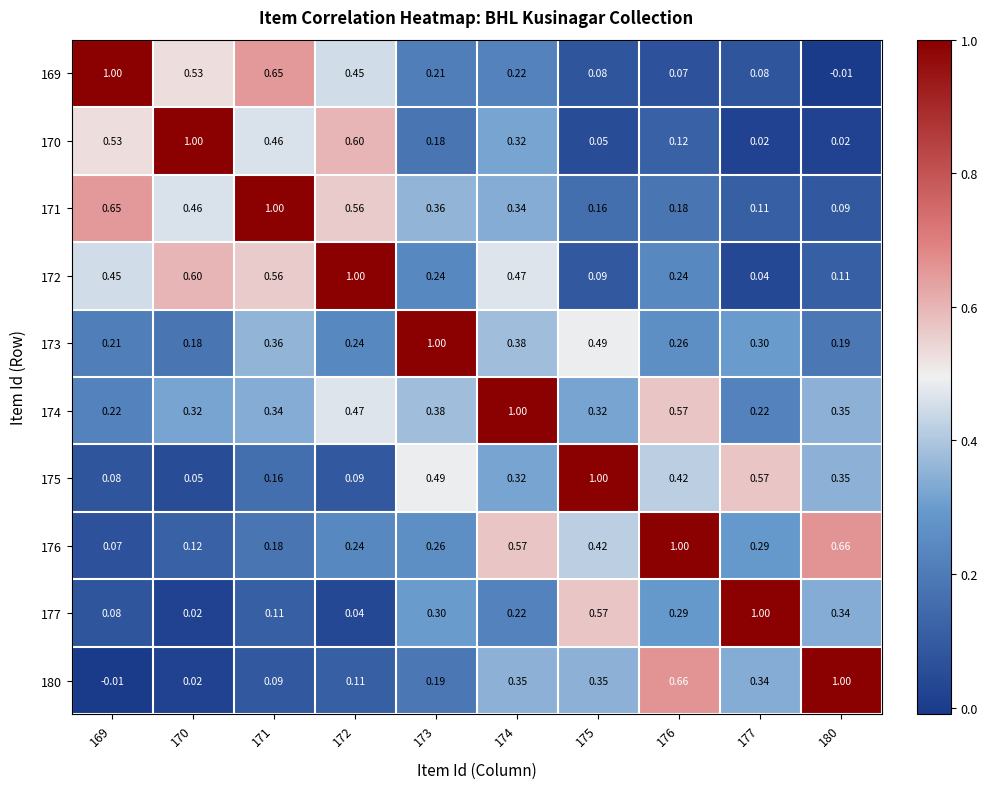

Is the value of 180 at 175 greater than the value of 170 at 170?

No